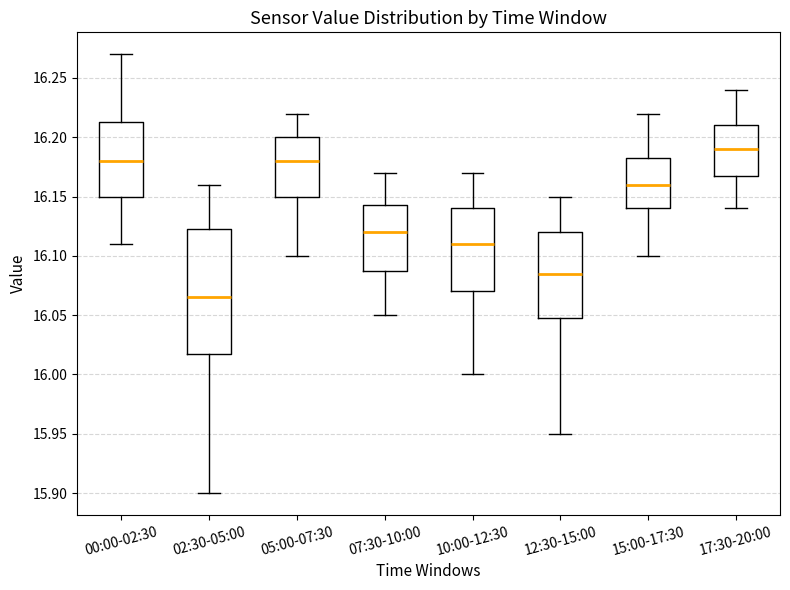

Where is the lower edge of the box for 02:30-05:00 on the y-axis? The values are not printed on the chart, so give them approximately, as read against the axis.

16.020